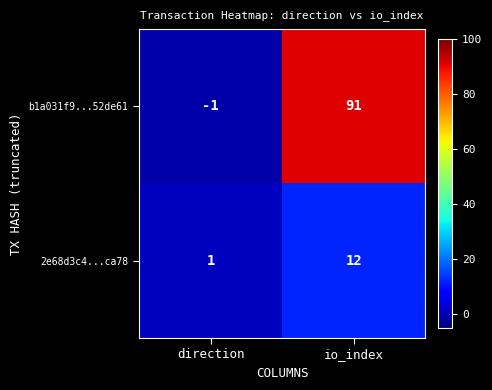

What is the greatest value displayed?

91